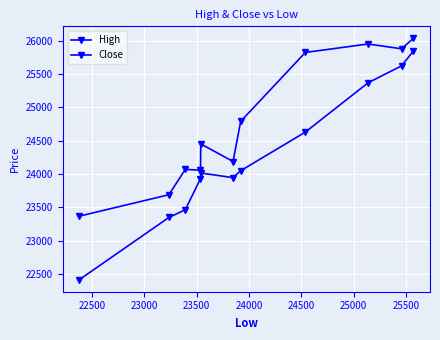

Does the chart display data point markers on the line(s)?

Yes